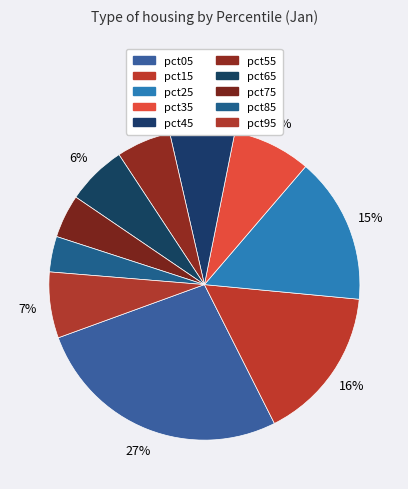

To the nearest percent, what percentage of the pie is pct15?

16%